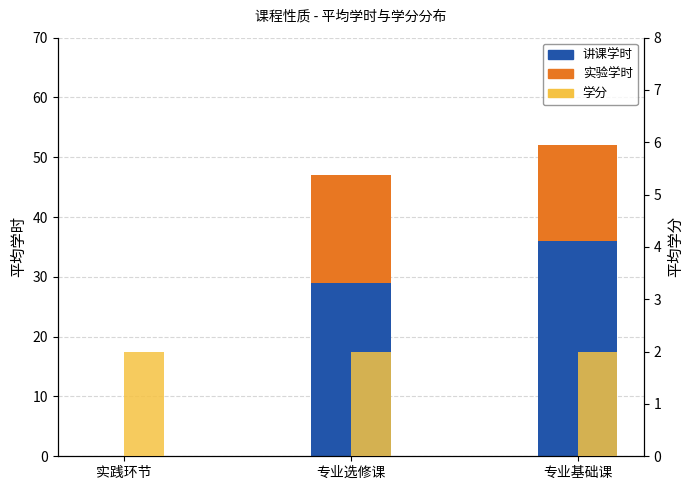

At which category does the chart reach its minimum across all series?

实践环节